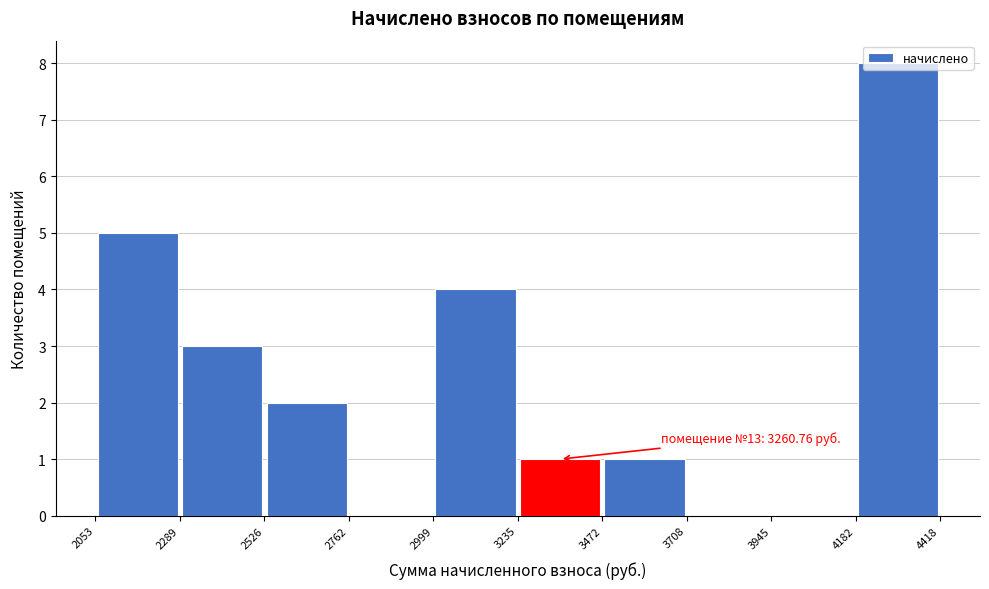

Over which range of the x-axis is the bar tallest?

4182 to 4418